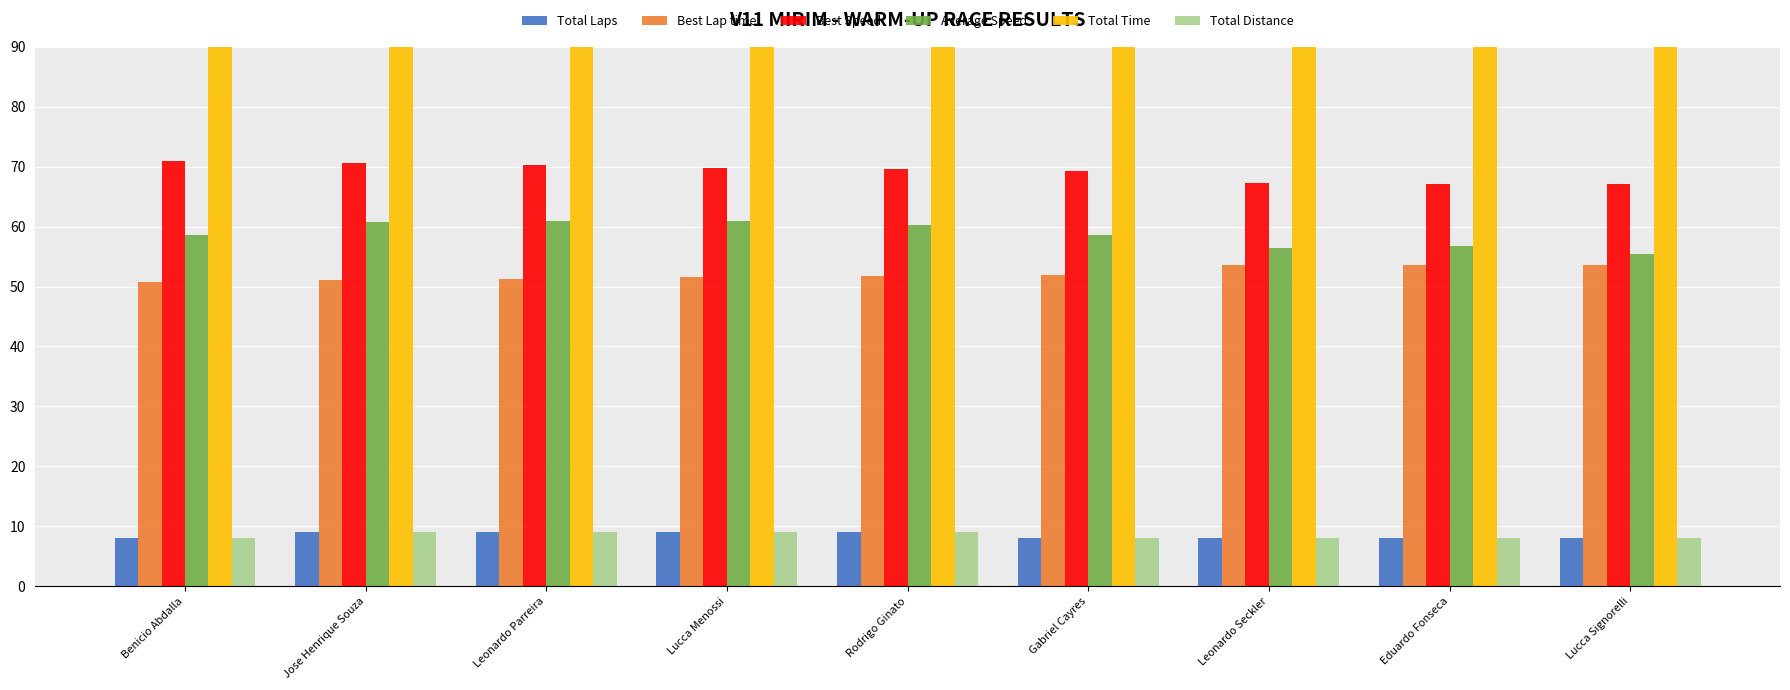

What is the total value across all series at Jose Henrique Souza?

733.0